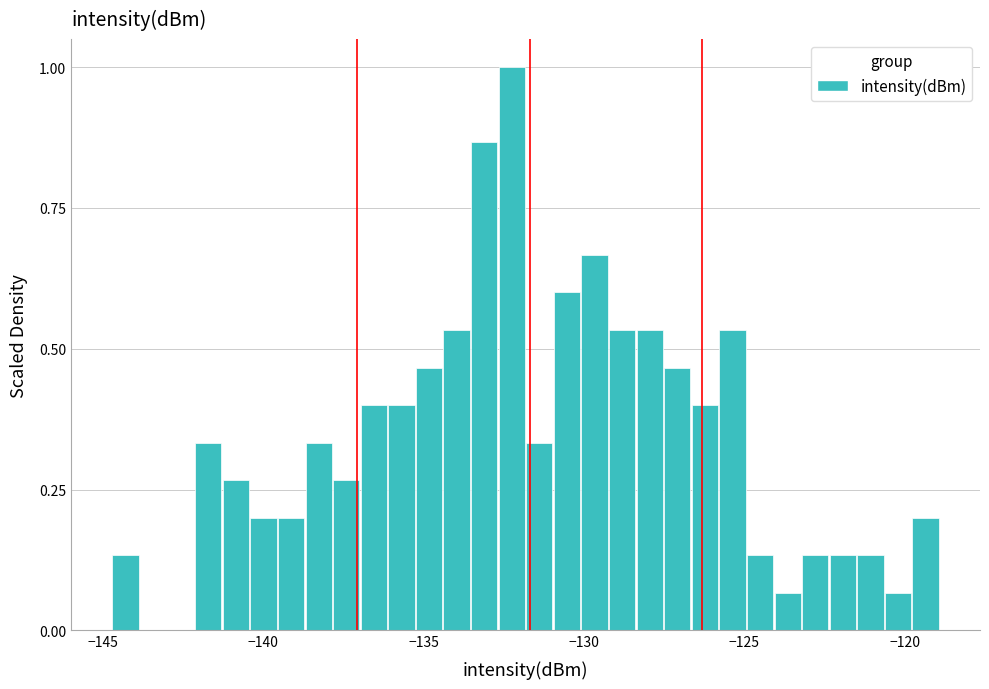

Around what value on the x-axis is the tallest bar? Give the approximate position of its centre, as read against the axis.

-132.5